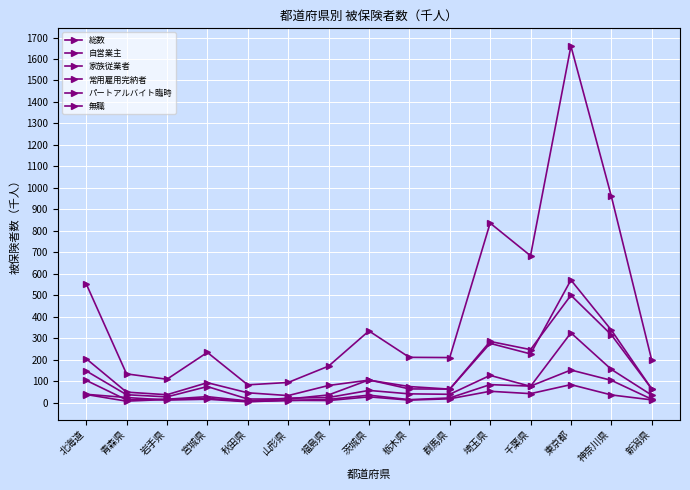

True or false: 総数 and 家族従業者 intersect in this chart.

False